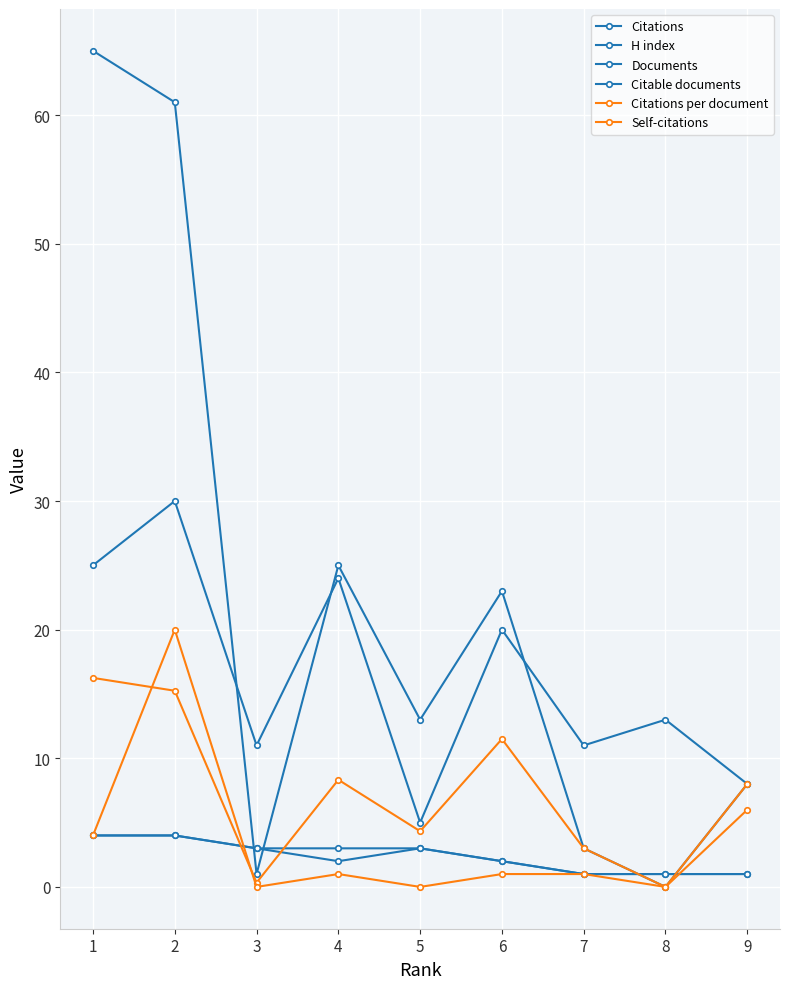

At how many categories does at least one series exceed 19?

4